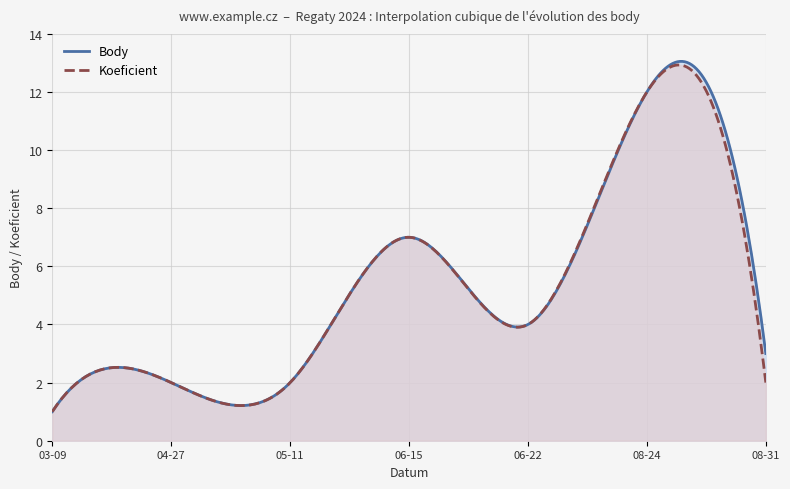

List the labels in order of Koeficient value, largest first.

2024-08-24, 2024-06-15, 2024-06-22, 2024-04-27, 2024-05-11, 2024-08-31, 2024-03-09